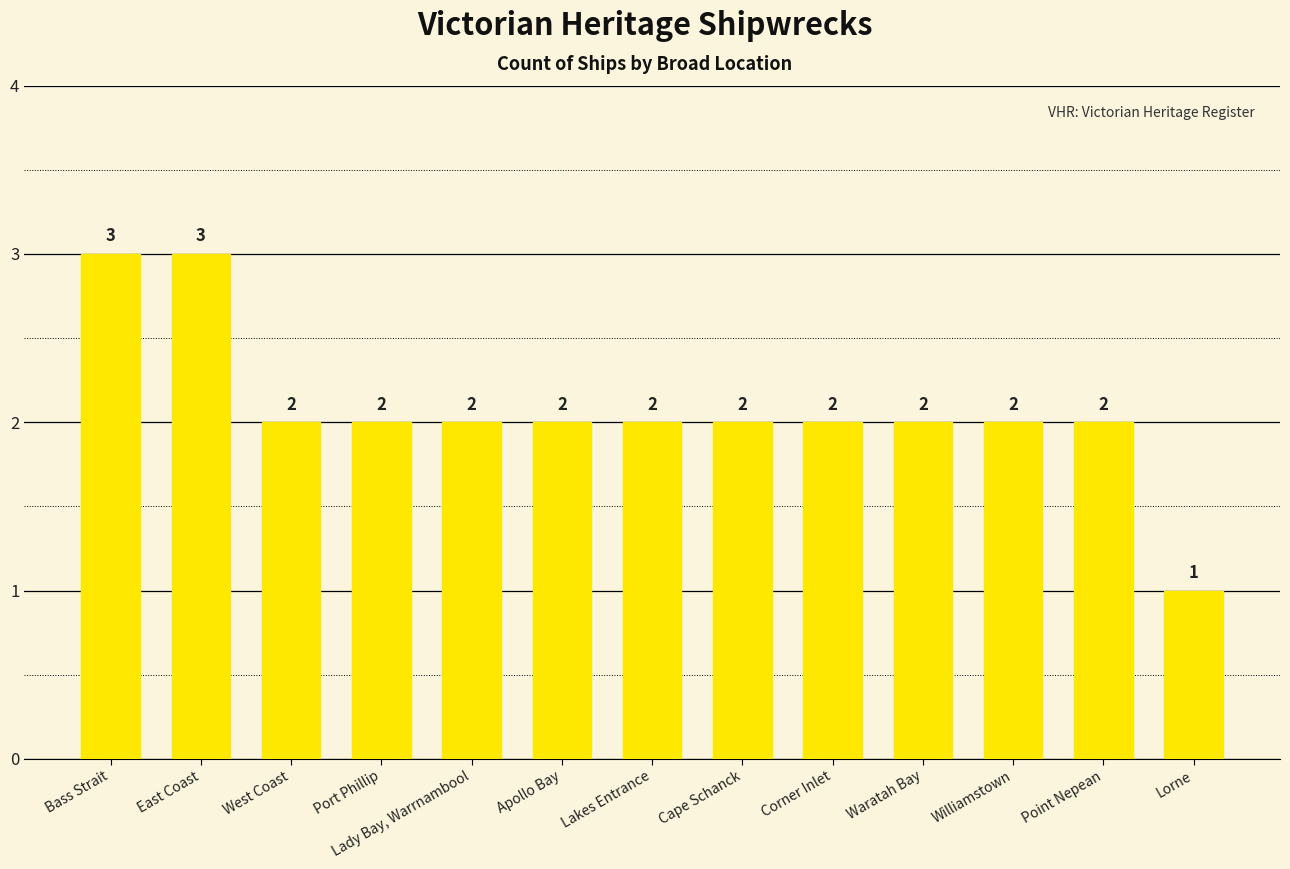

What position from the right is Point Nepean?

2